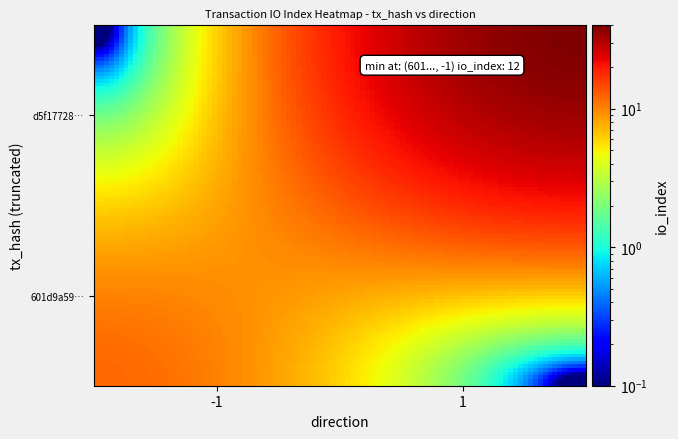

Which label corresponds to the largest value in the chart?

io_index